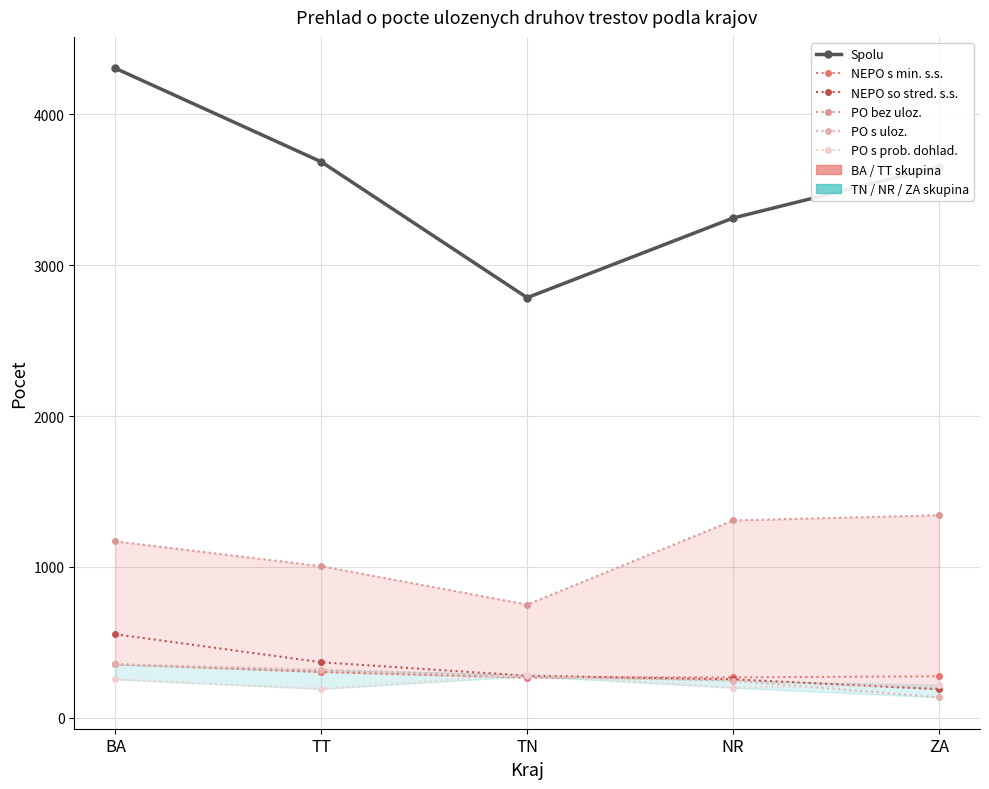

Rank the series at TN from lowest to highest value.

NEPO s min. s.s., PO s uloz., NEPO so stred. s.s., PO s prob. dohlad., PO bez uloz., Spolu